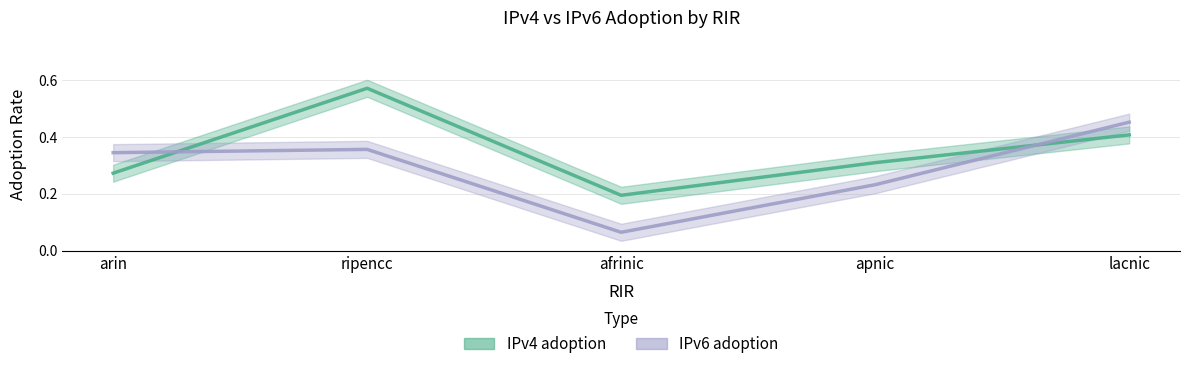

Reading right to left, what are all the values shown in this chart?

IPv4 adoption: 0.4	0.3	0.2	0.6	0.3
IPv6 adoption: 0.5	0.2	0.1	0.4	0.3